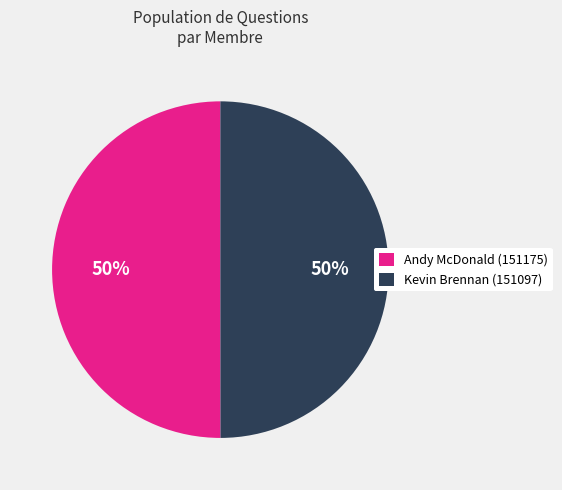

To the nearest percent, what is the combined percentage of Kevin Brennan (151097) and Andy McDonald (151175)?

100%